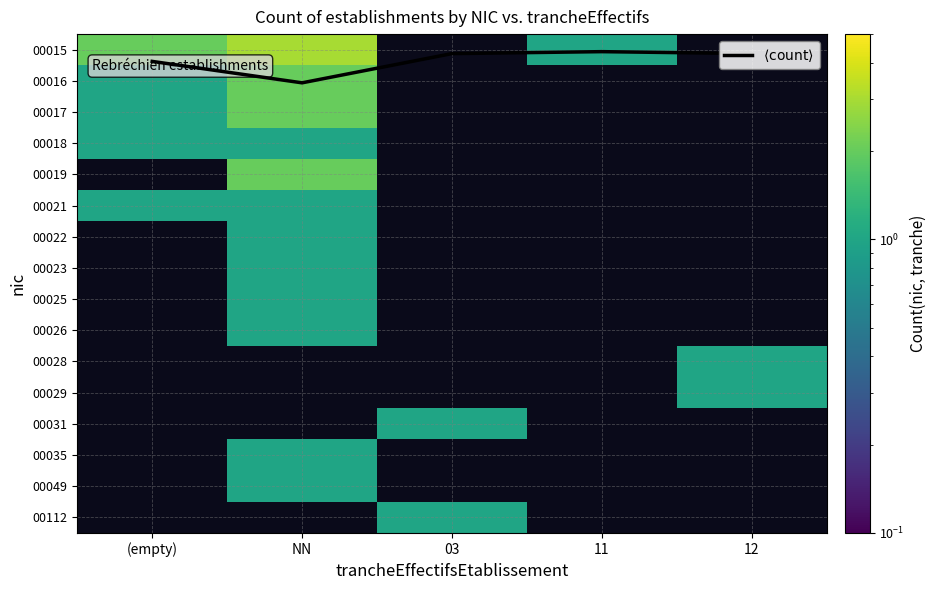

At how many categories does at least one series exceed 1?

2